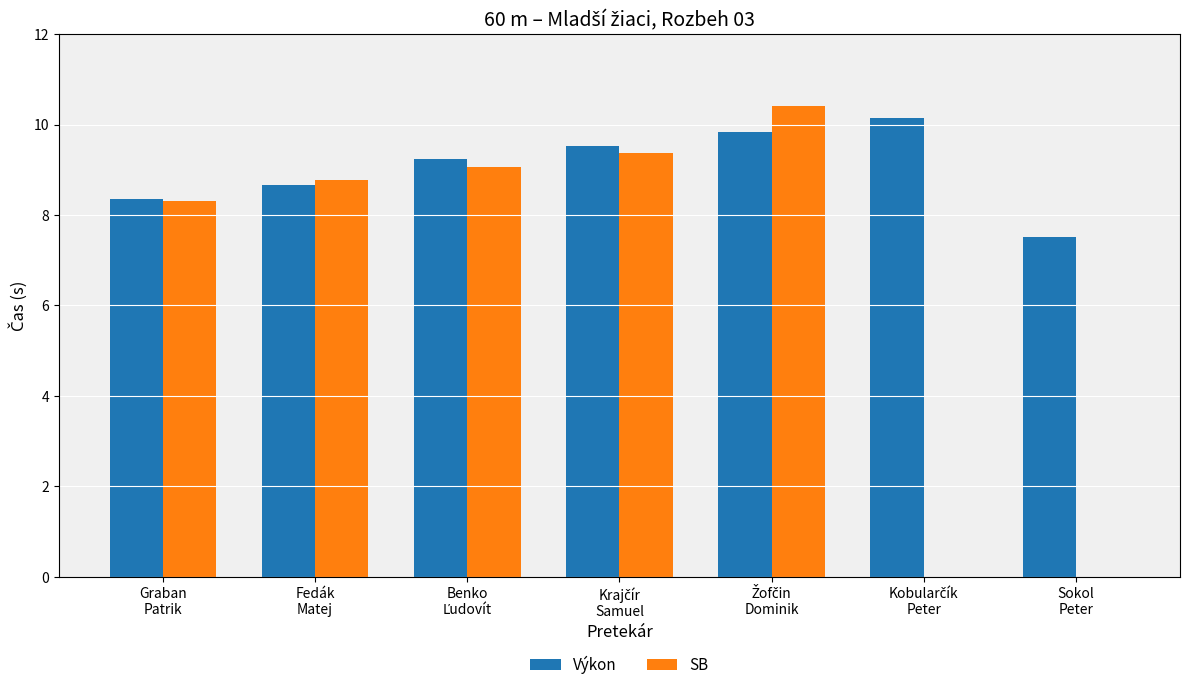

Which series has the largest total across all categories?

Výkon